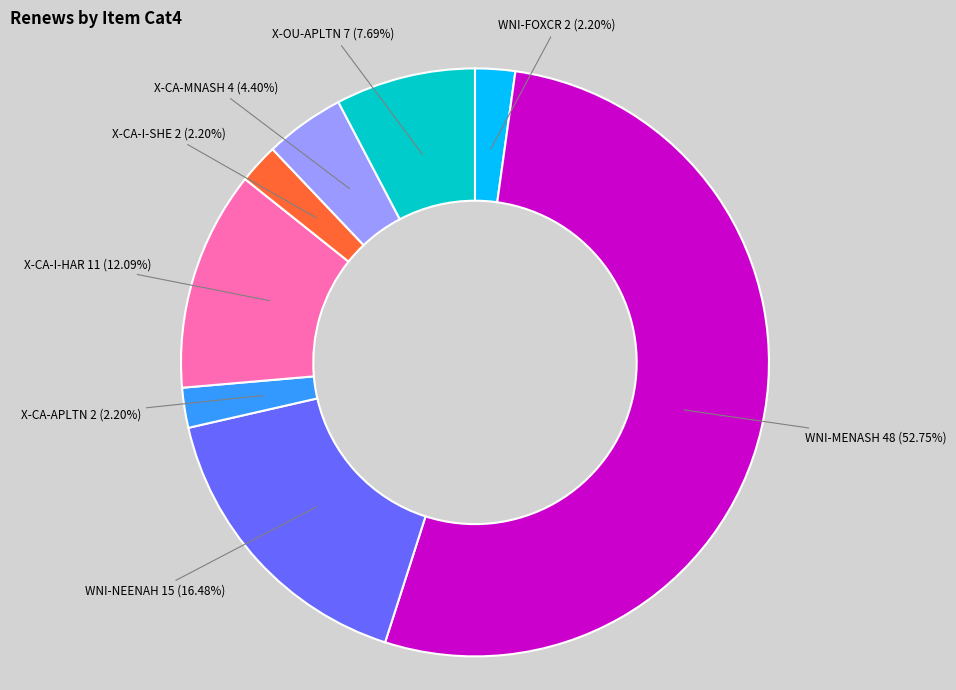

What percentage is the WNI-NEENAH slice, to the nearest percent?

16%